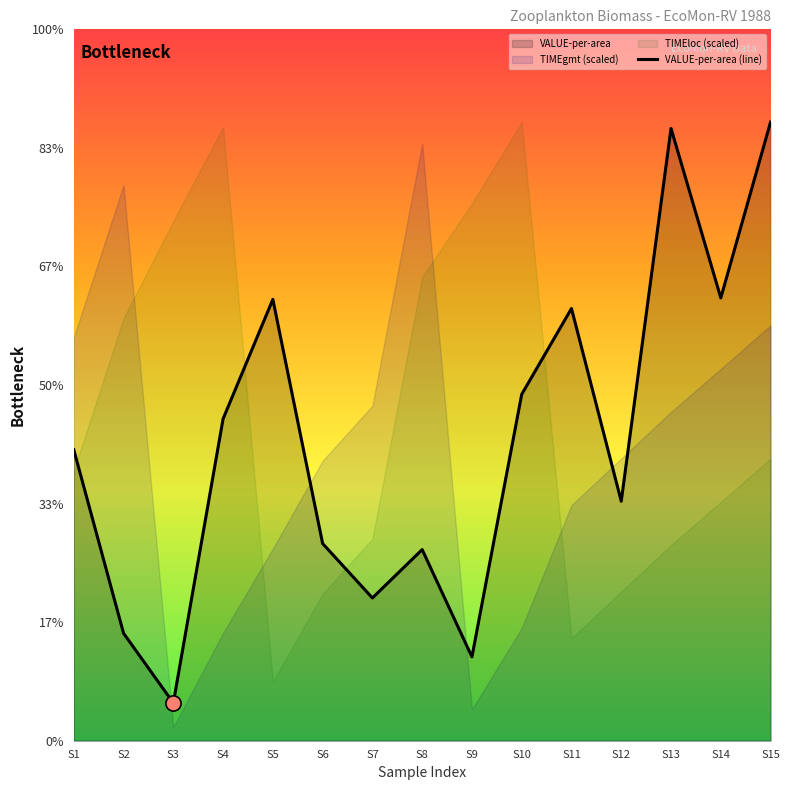

Which has a higher value, S9 or S10?

S10